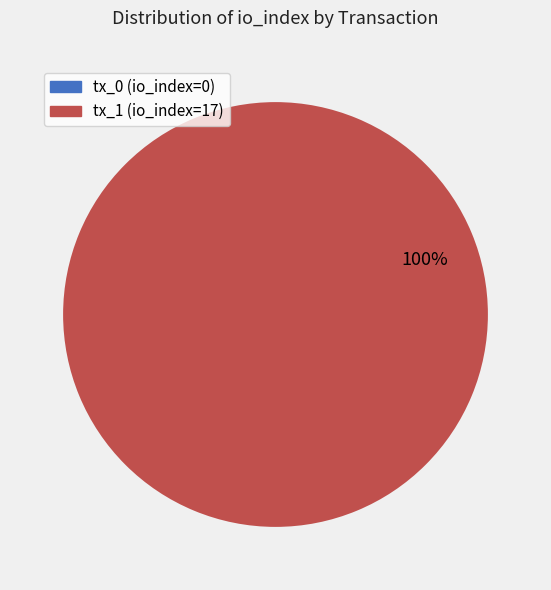

To the nearest percent, what is the average slice percentage?

50%